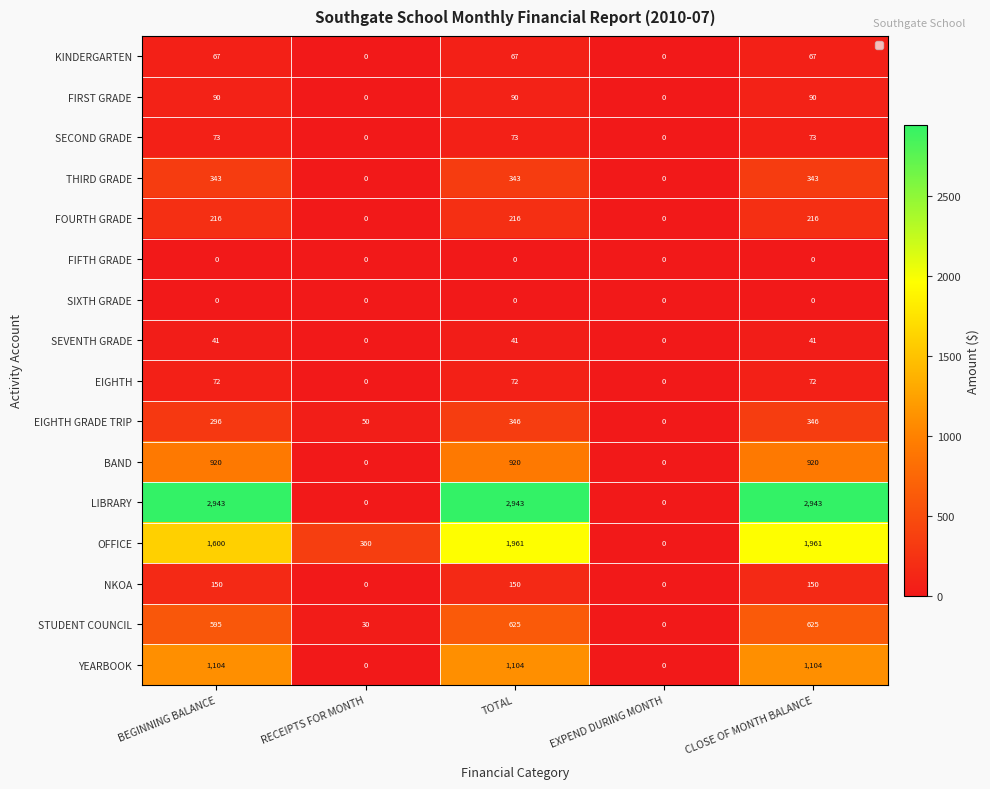

What is the highest value of the EIGHTH series?

72.0